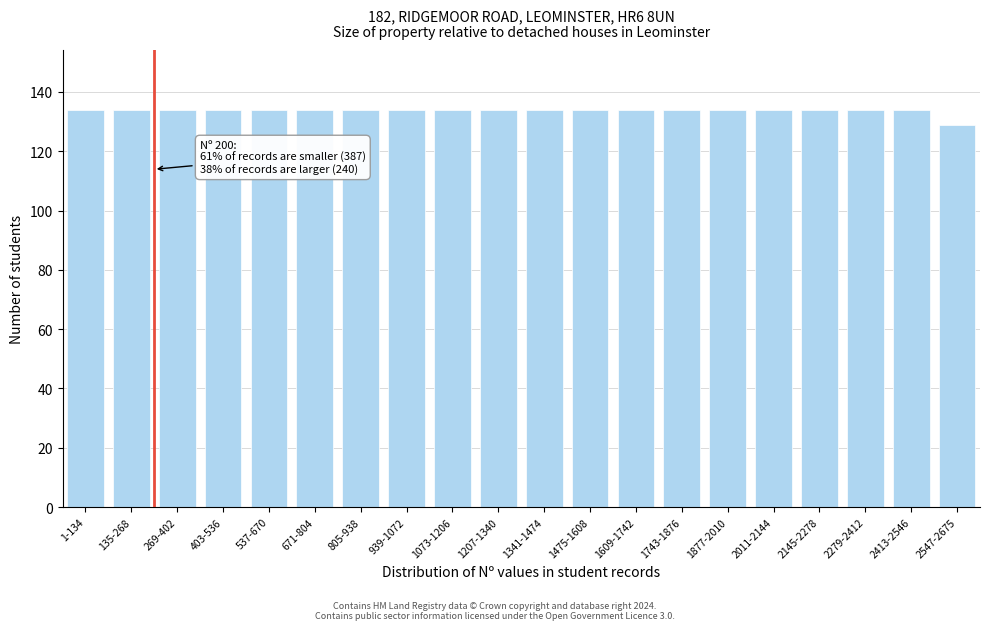

Reading left to right, transcribe all the data shown in this chart.

134	134	134	134	134	134	134	134	134	134	134	134	134	134	134	134	134	134	134	129